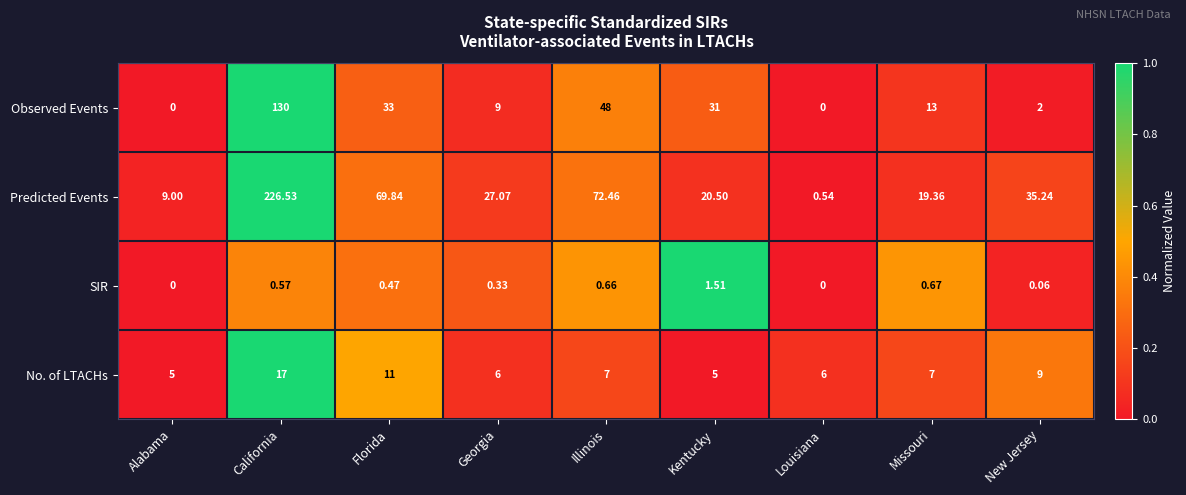

Where does the No. of LTACHs series first go above 7?

California